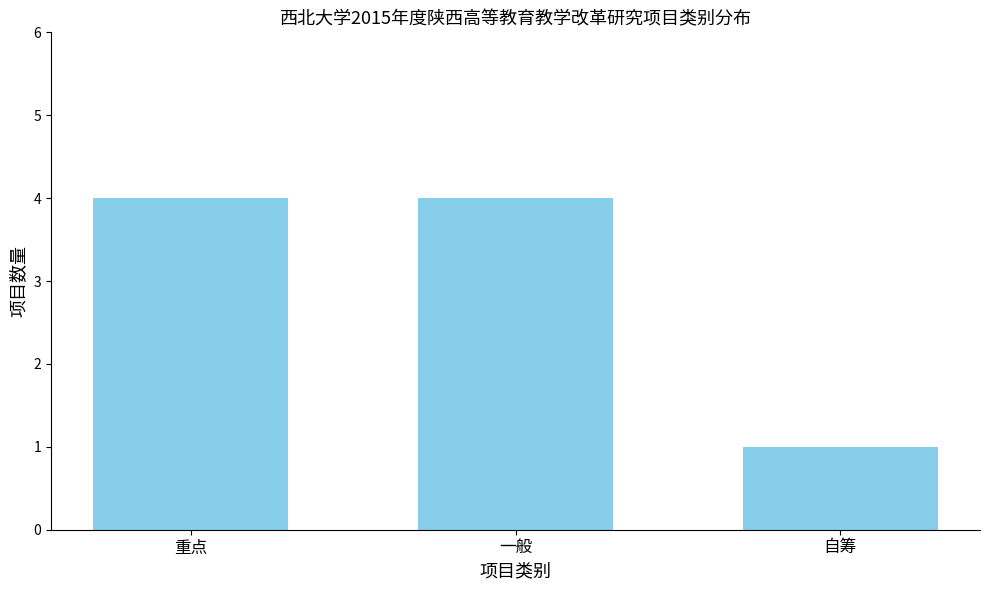

At which label is the value closest to 2?

自筹